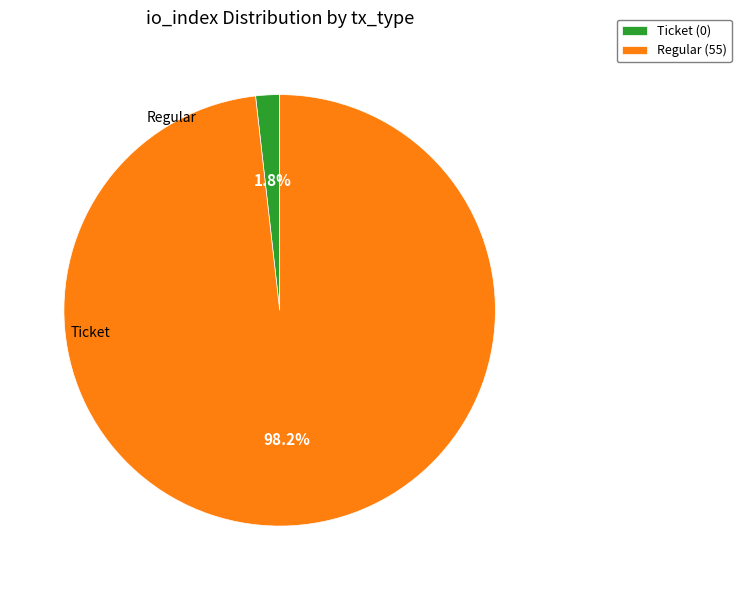

Is there any slice that represents more than half of the pie?

Yes